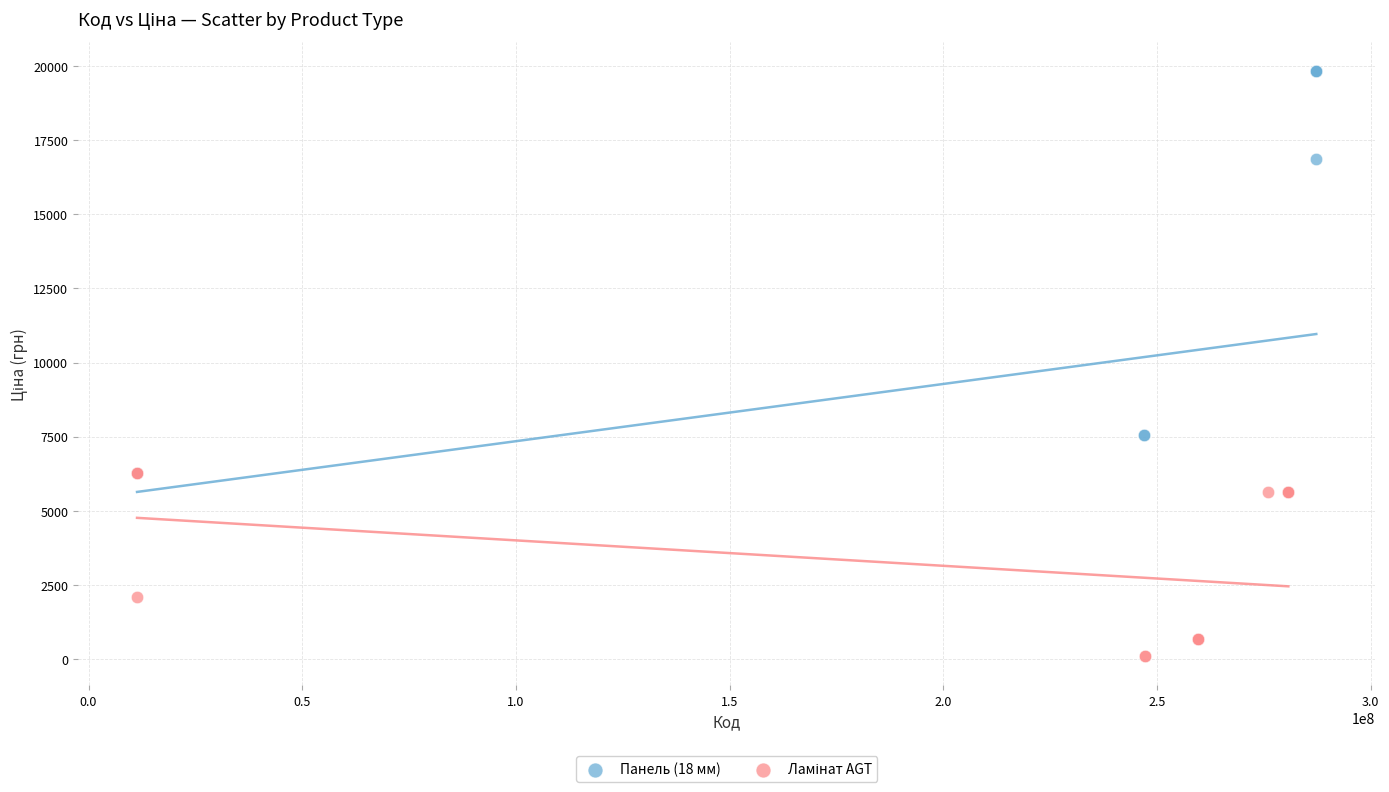

Which series has the largest Y range (max minus min)?

Панель (18 мм)